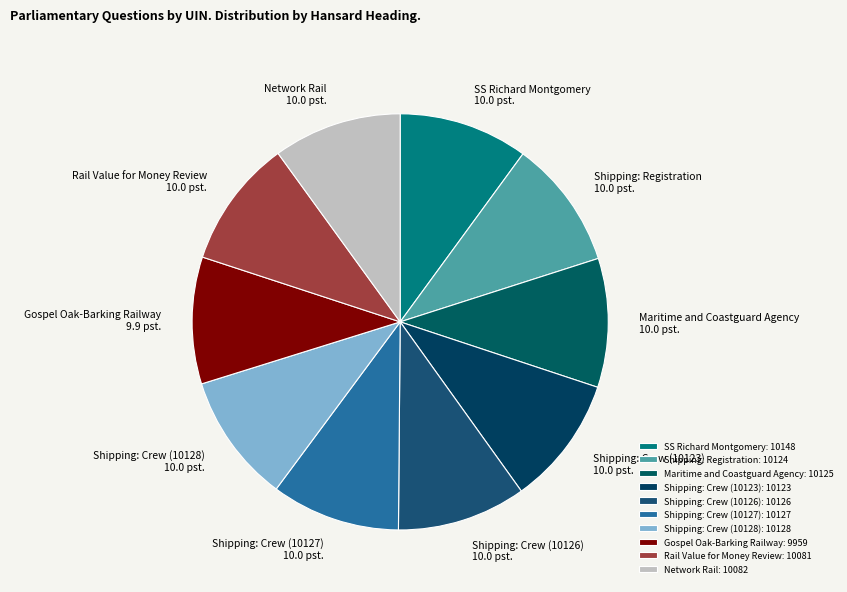

How many slices are in this pie chart?

10